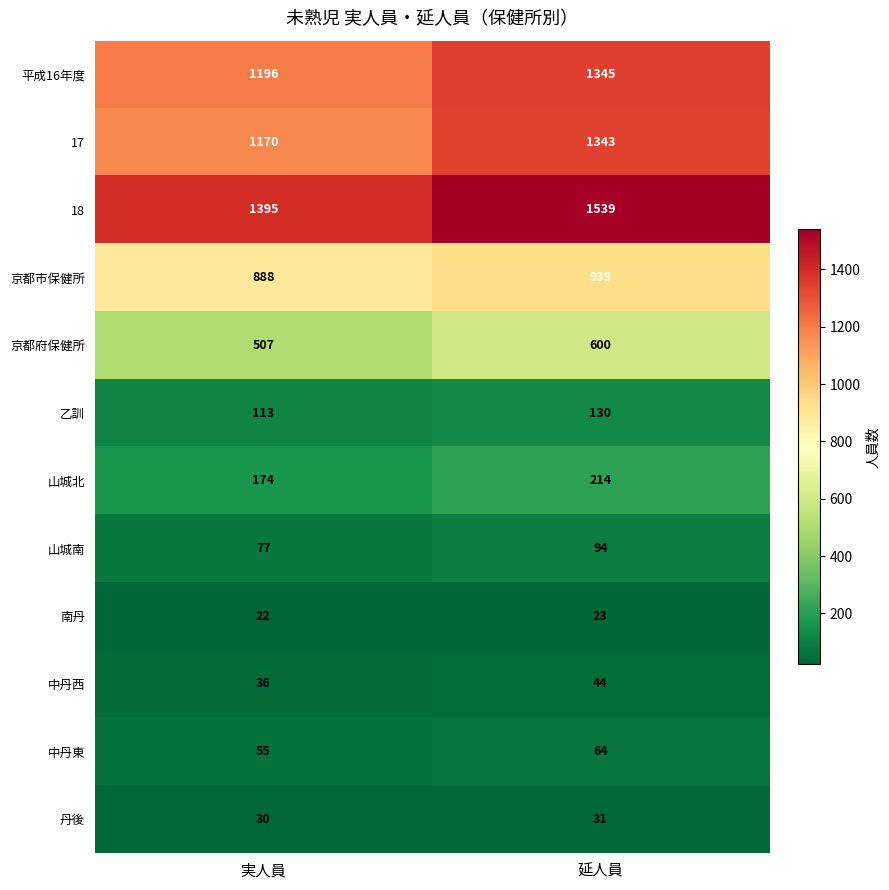

List the series in order of their peak value, highest first.

18, 平成16年度, 17, 京都市保健所, 京都府保健所, 山城北, 乙訓, 山城南, 中丹東, 中丹西, 丹後, 南丹